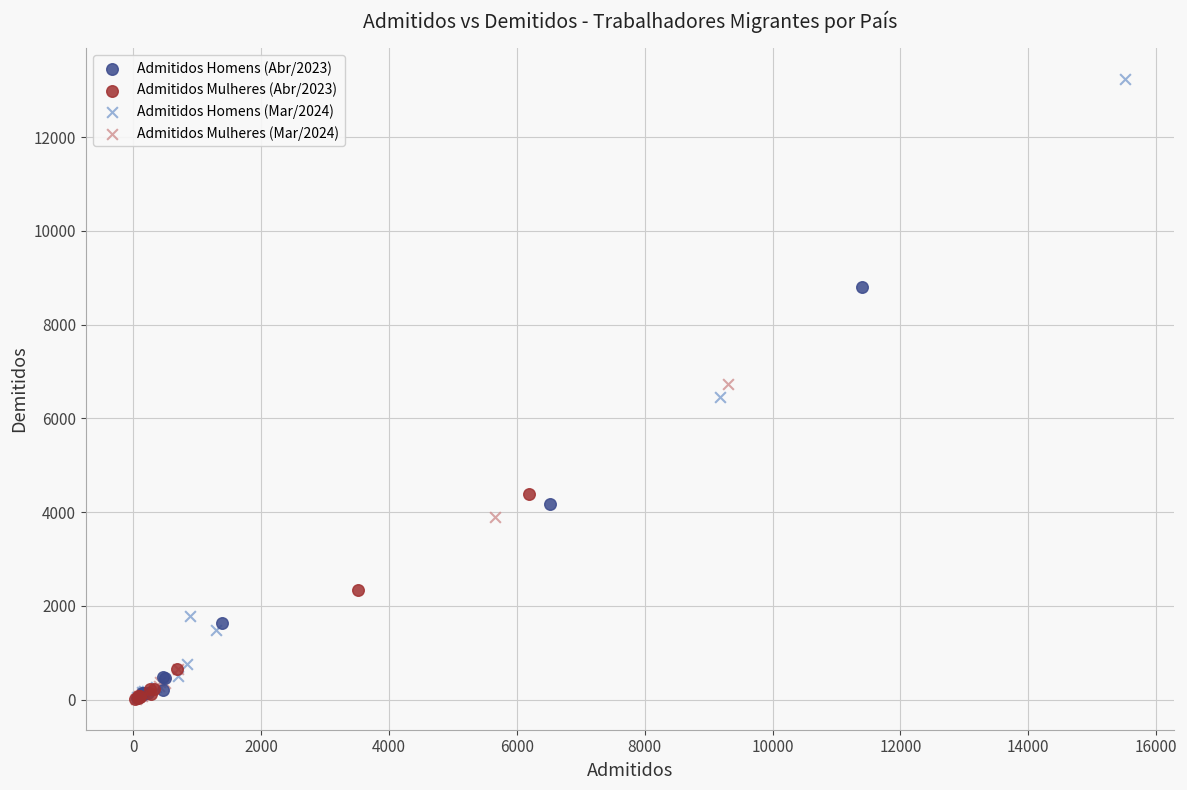

Which series contains the highest Y value?

Admitidos Homens (Mar/2024)